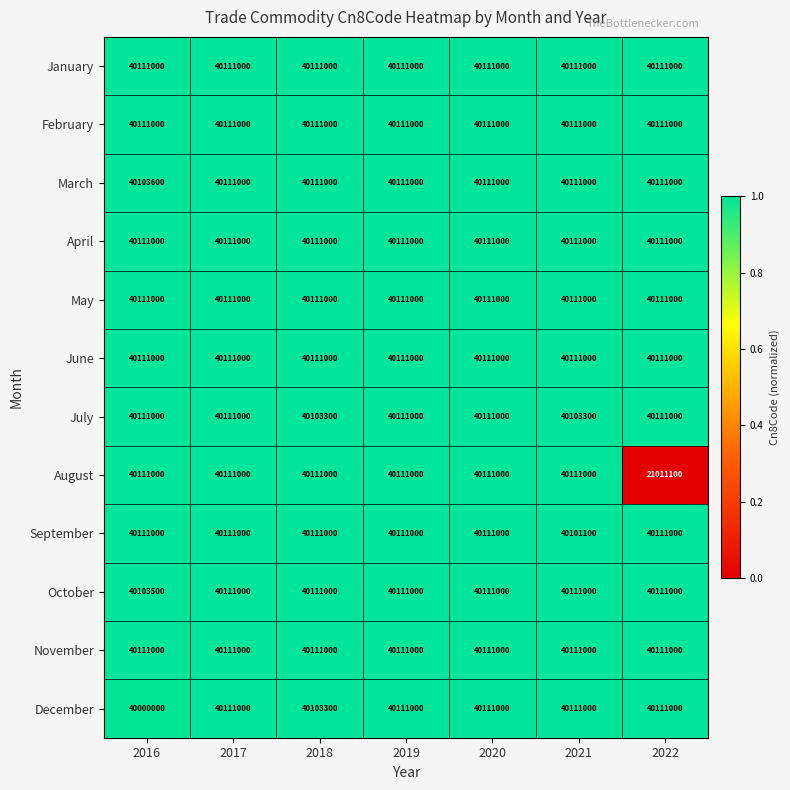

What is the maximum value shown in the chart?

40111000